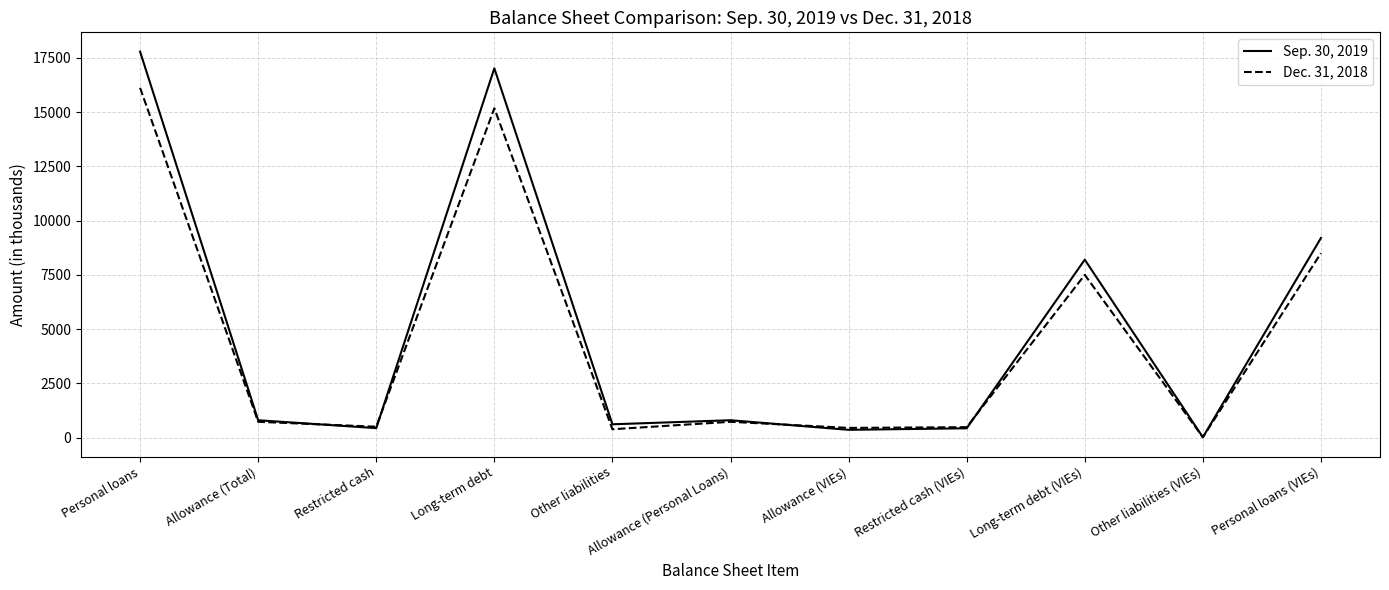

At which category is the sum across all series the highest?

Personal loans